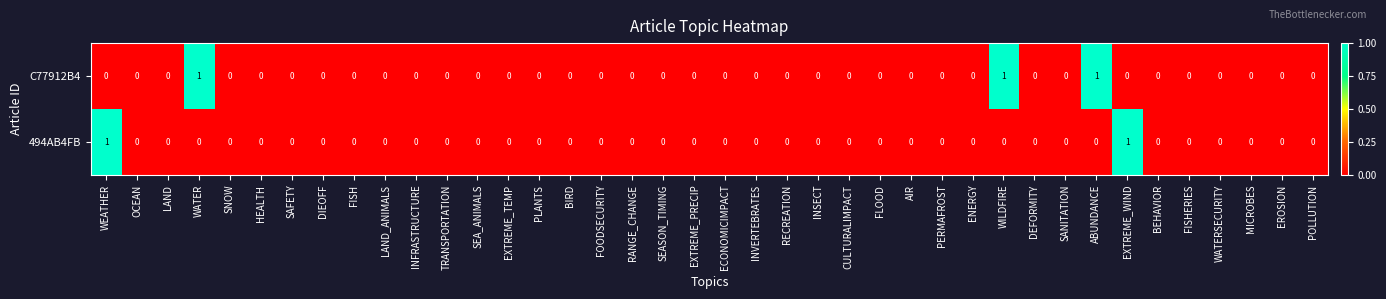

The value of 494AB4FB at AIR is 0. True or false?

True